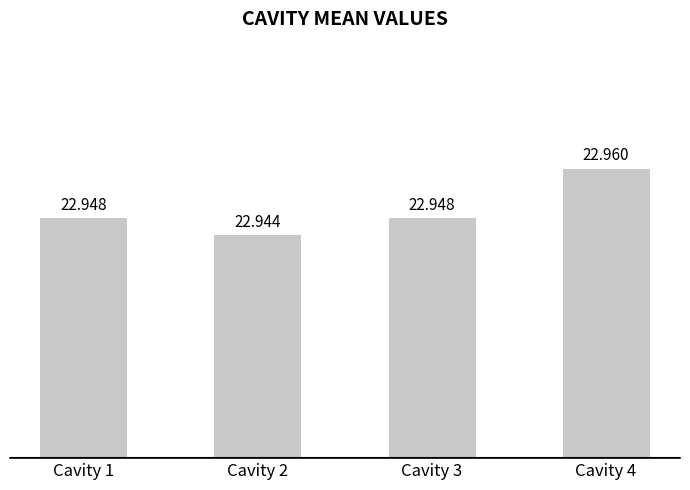

Between Cavity 4 and Cavity 3, which is larger?

Cavity 4